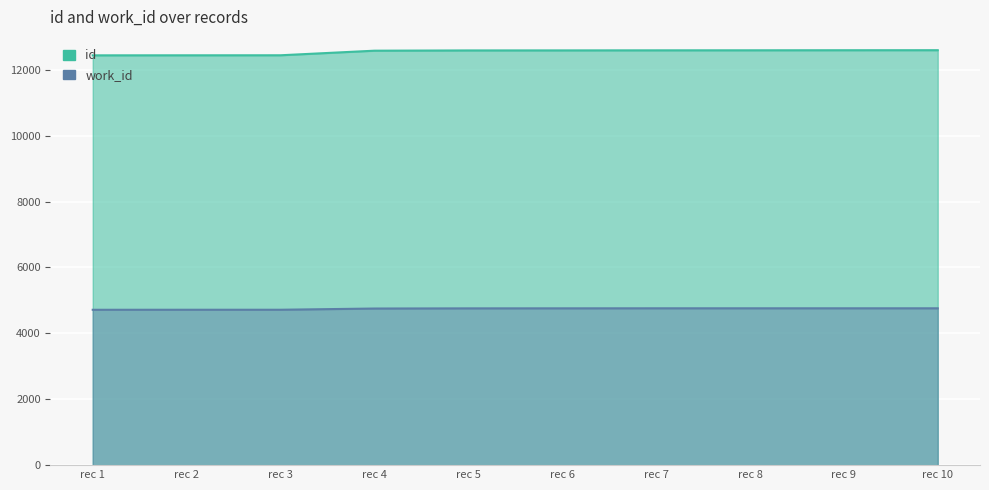

What is the value of the id point at the 4th from the left?

12581